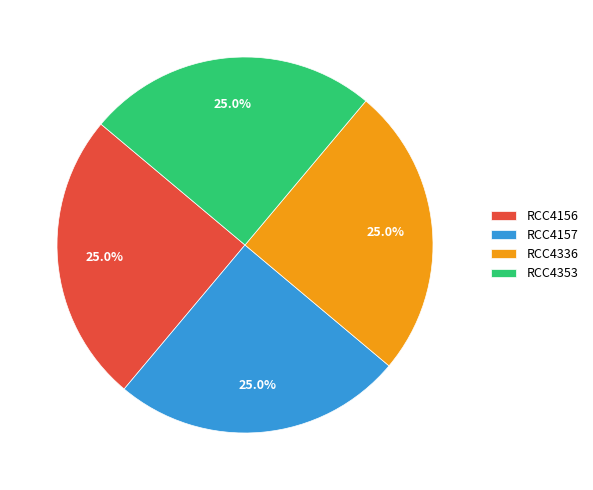

Approximately how many times larger is the value at RCC4157 compared to RCC4336?

1.0